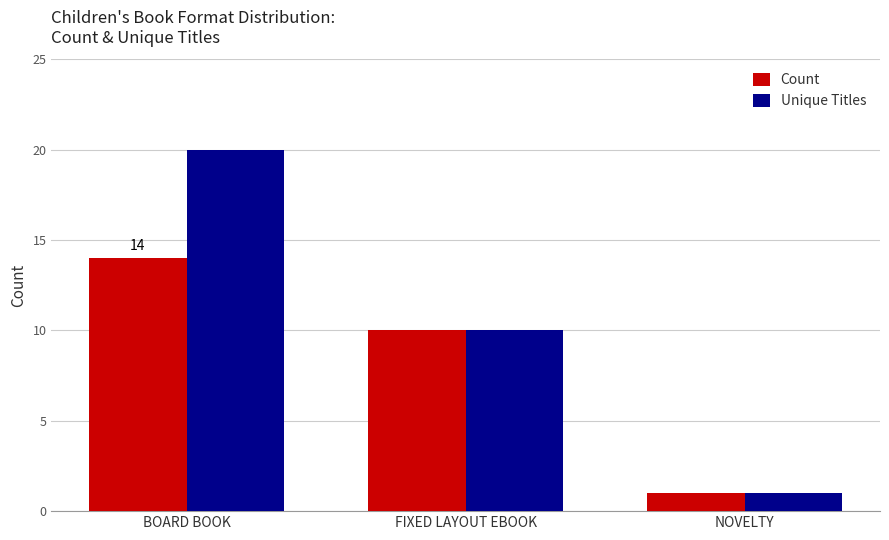

True or false: Unique Titles has a value of 10 at FIXED LAYOUT EBOOK.

True